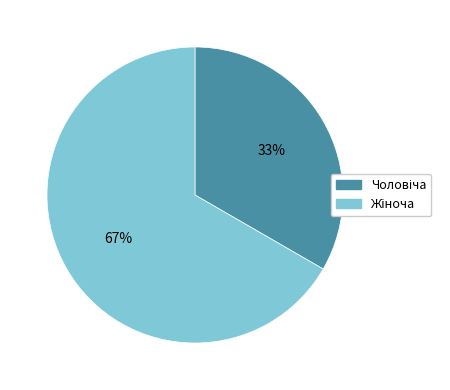

Is there a majority slice in this chart?

Yes